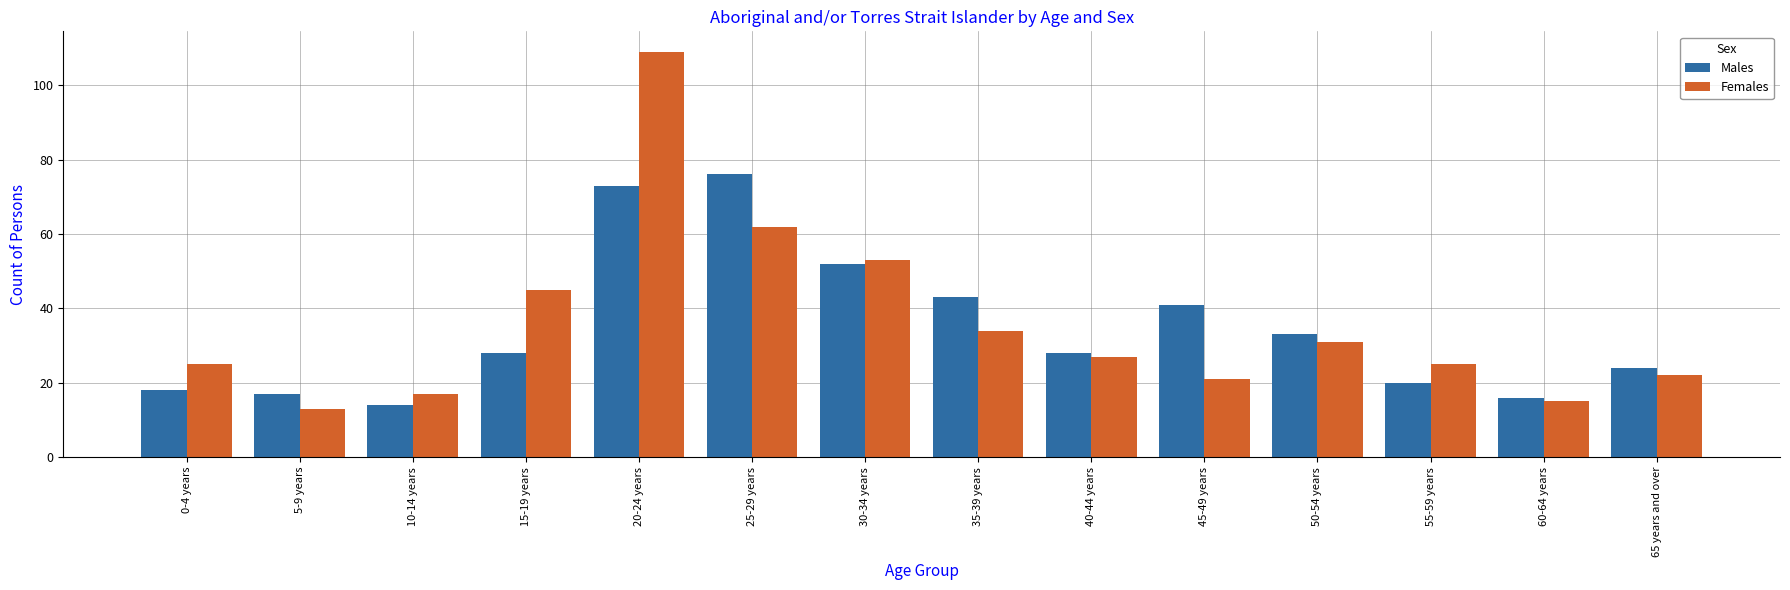

Reading right to left, transcribe all the data shown in this chart.

Males: 24	16	20	33	41	28	43	52	76	73	28	14	17	18
Females: 22	15	25	31	21	27	34	53	62	109	45	17	13	25